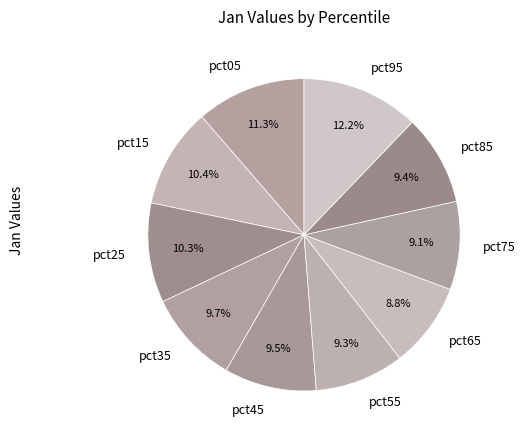

Between pct65 and pct95, which is larger?

pct95